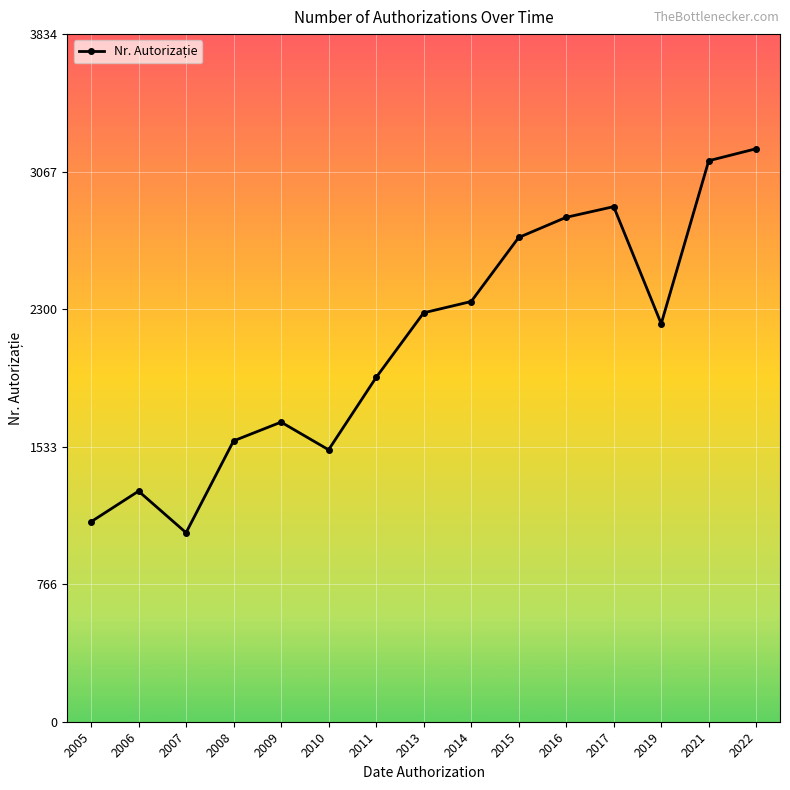

At which category does the chart reach its minimum across all series?

2007